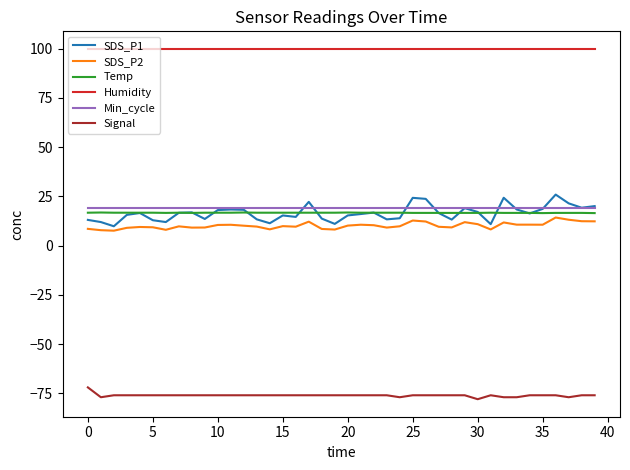

What is the maximum value for Humidity?

99.9